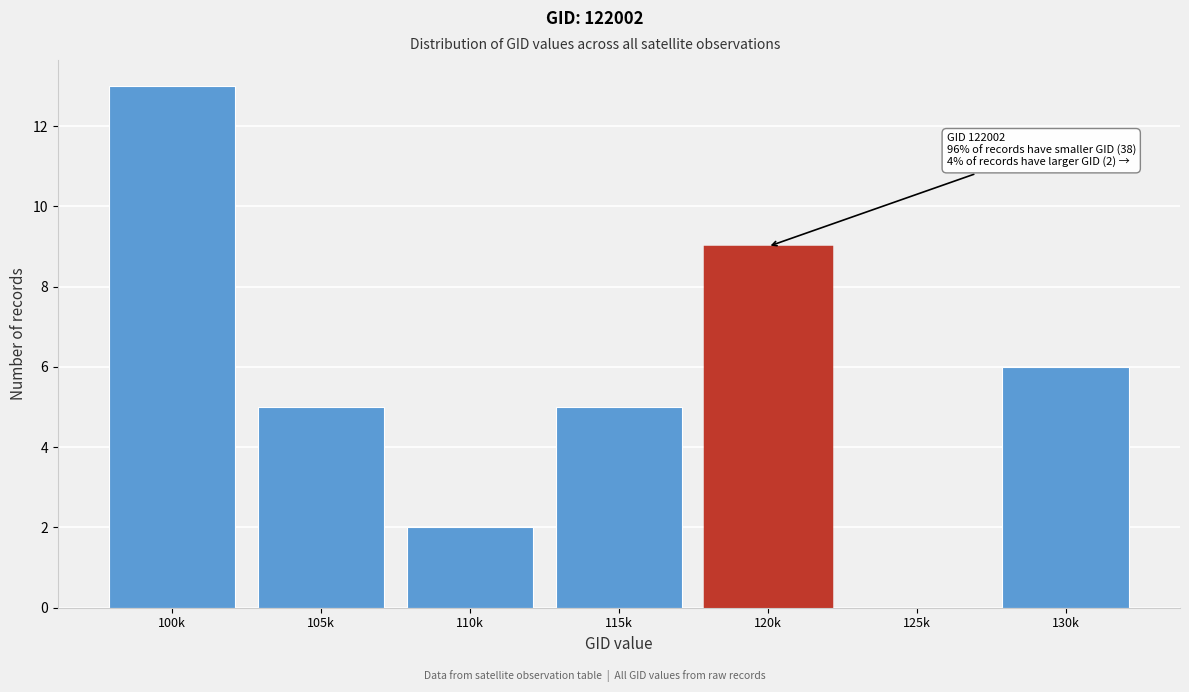

Reading left to right, transcribe all the data shown in this chart.

100k=13	105k=5	110k=2	115k=5	120k=9	125k=0	130k=6